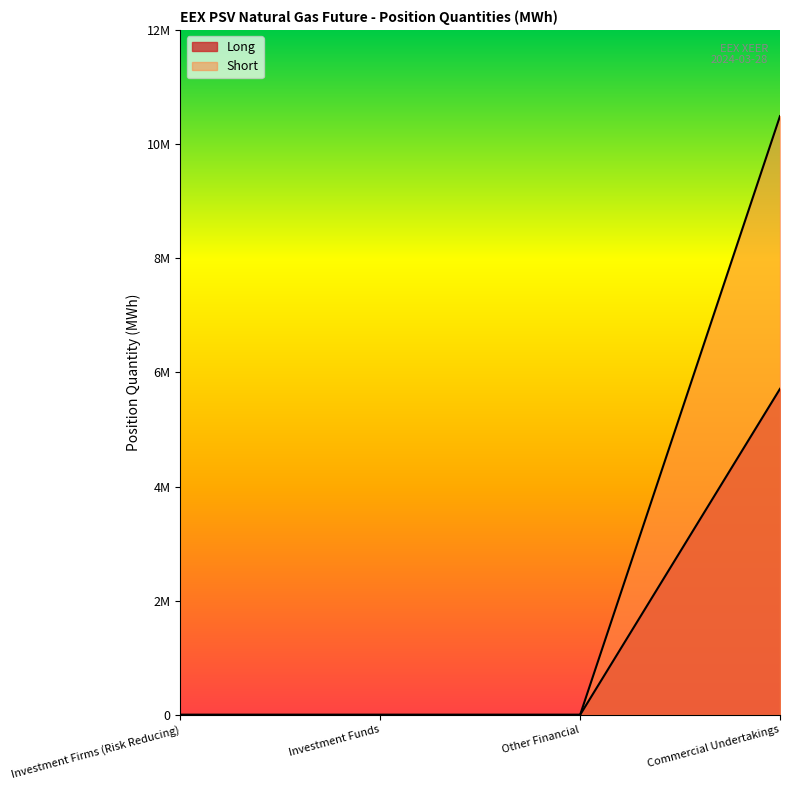

How many lines are shown in the chart?

2